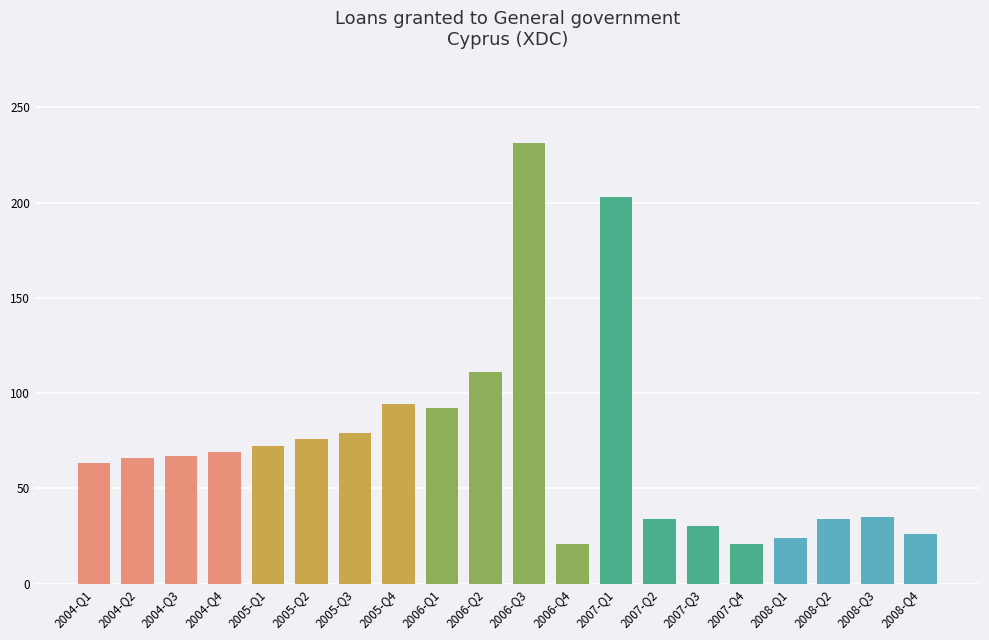

What is the difference between the values at 2004-Q1 and 2005-Q4?

31